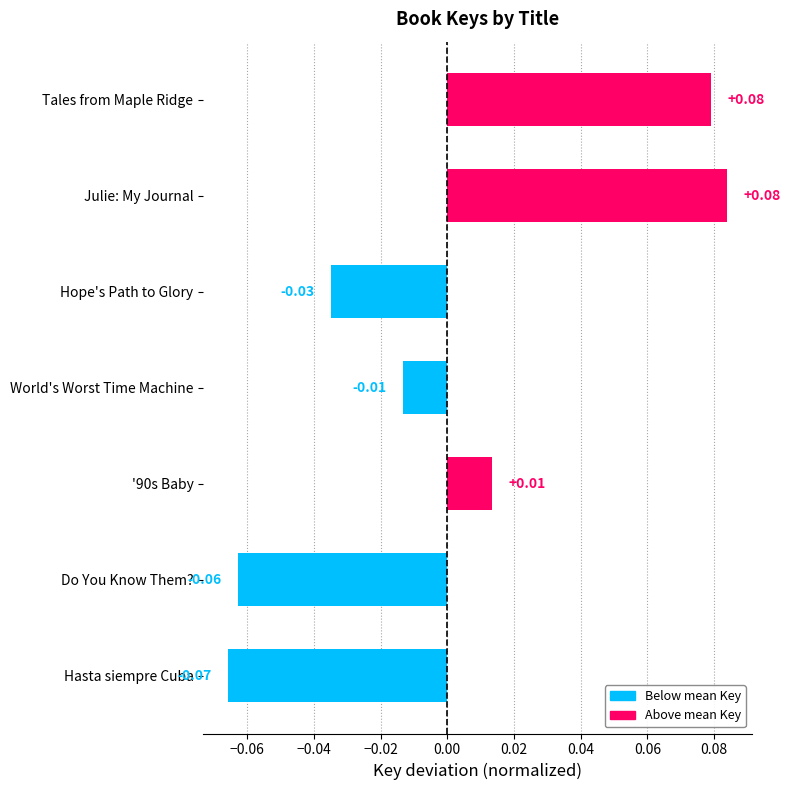

Where is the data nearest to the value 0?

World's Worst Time Machine